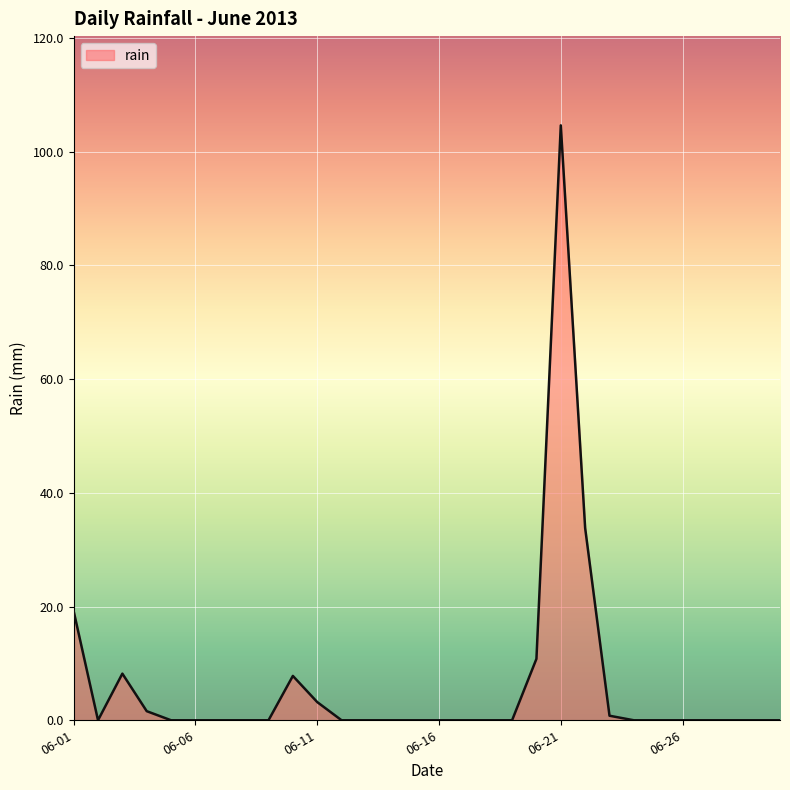

How many lines are shown in the chart?

1